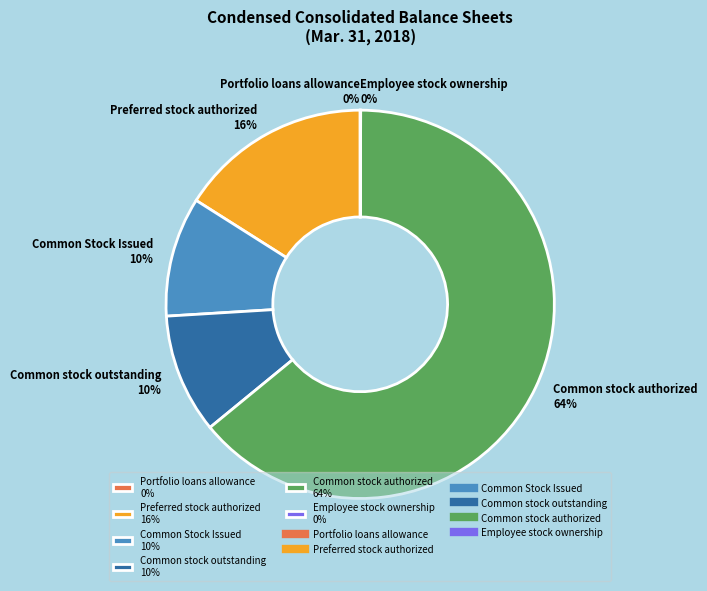

Which category has the biggest portion of the pie?

Common stock authorized